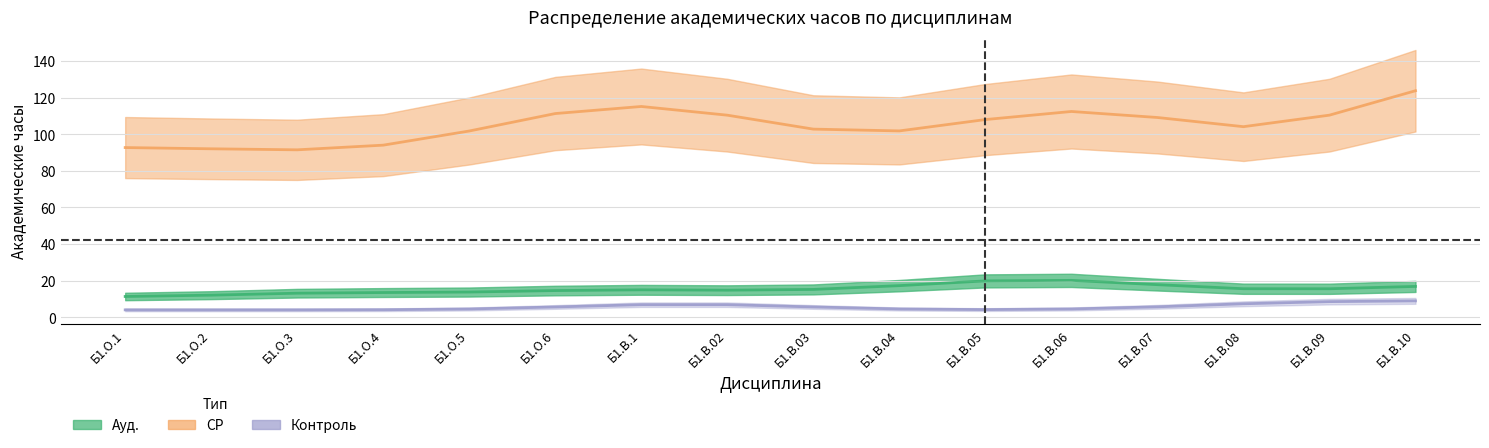

At which label is СР closest to 118?

Б1.В.1